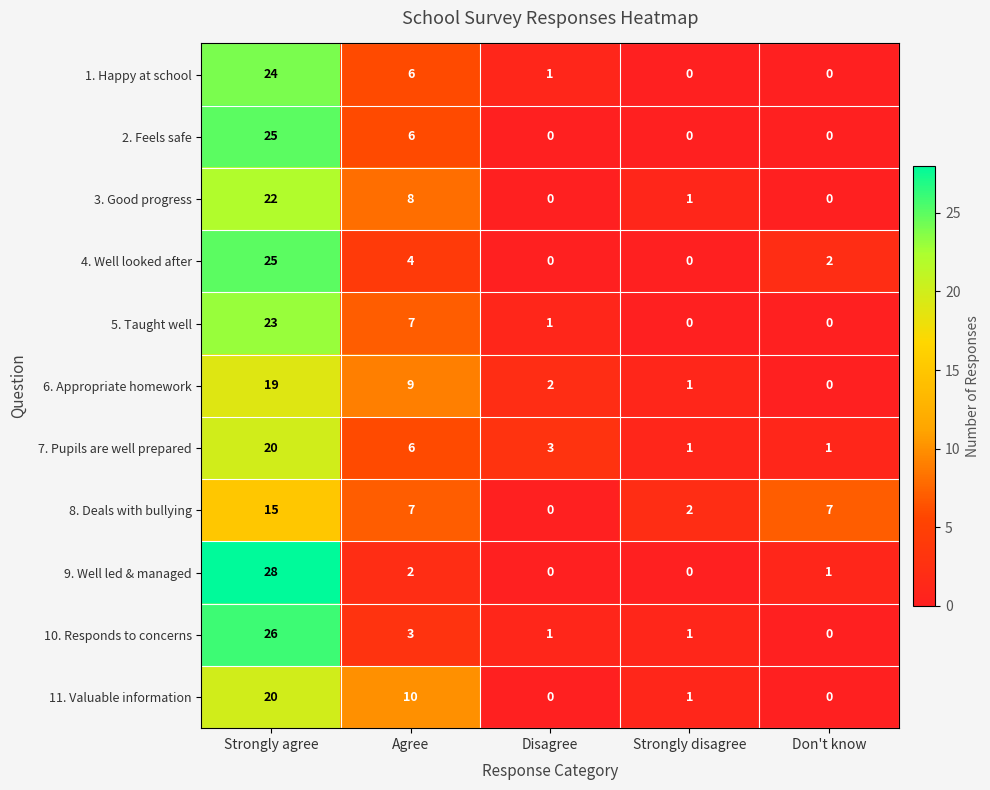

What is the difference between the maximum and second lowest values in the 3. Good progress series?

22